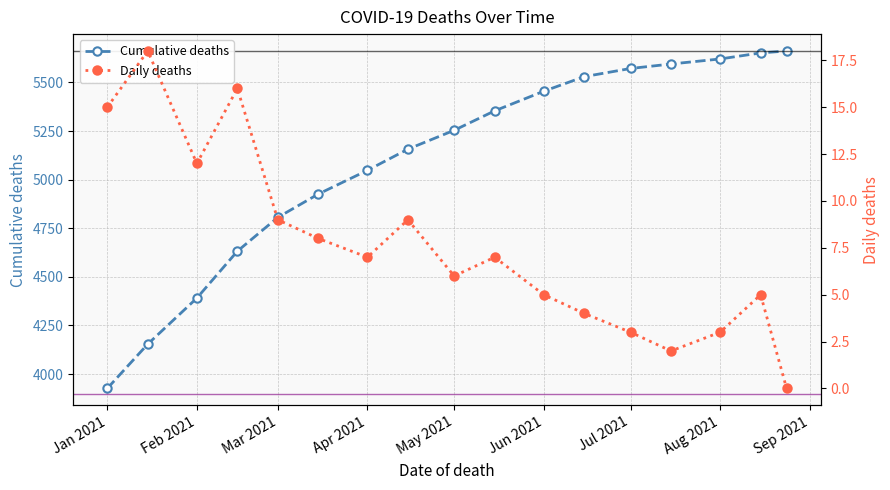

At which label does Cumulative deaths reach its minimum?

Jan 2021